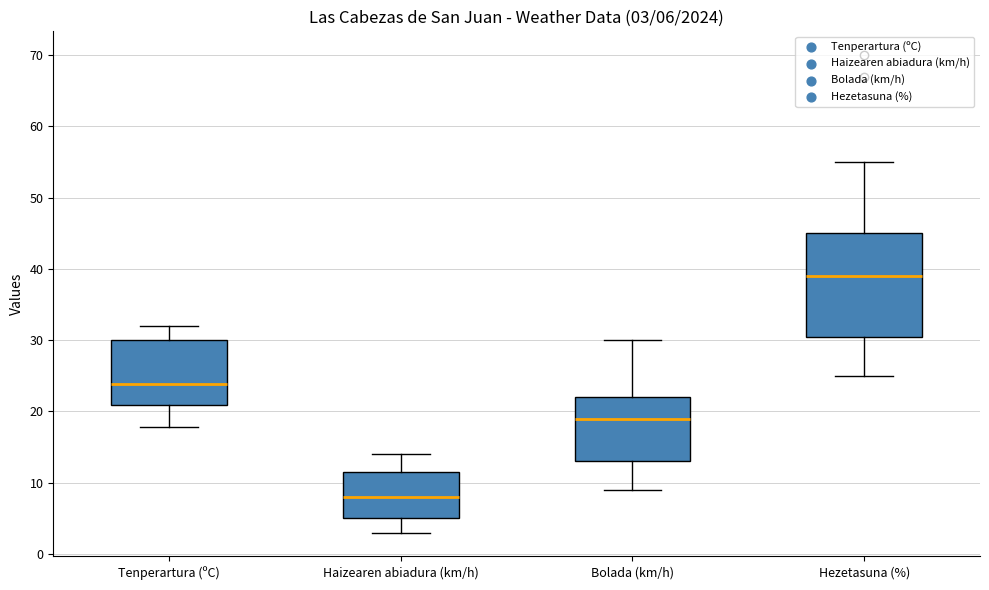

Which box is the tallest, from its lower edge to its upper edge?

Hezetasuna (%)